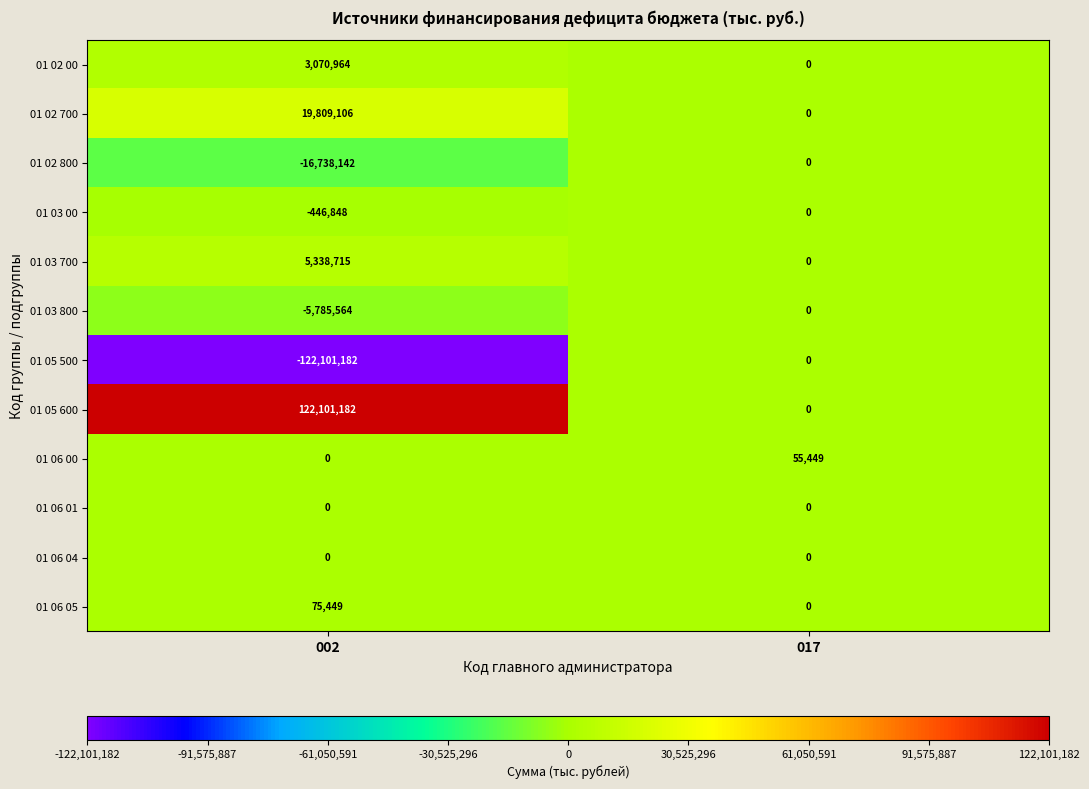

Rank the categories by 01 05 600 value from lowest to highest.

017, 002